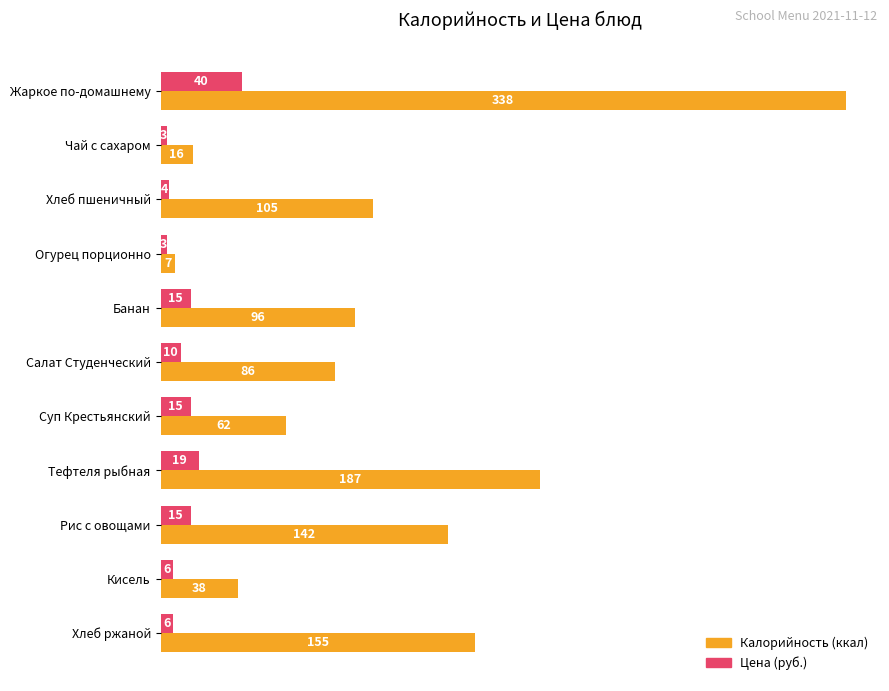

What is the maximum value shown in the chart?

338